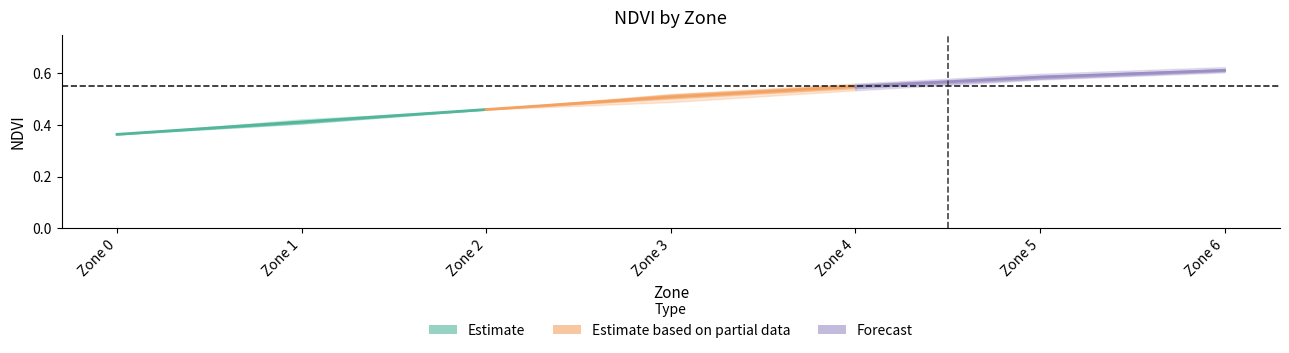

At which category is the sum across all series the highest?

Zone 2